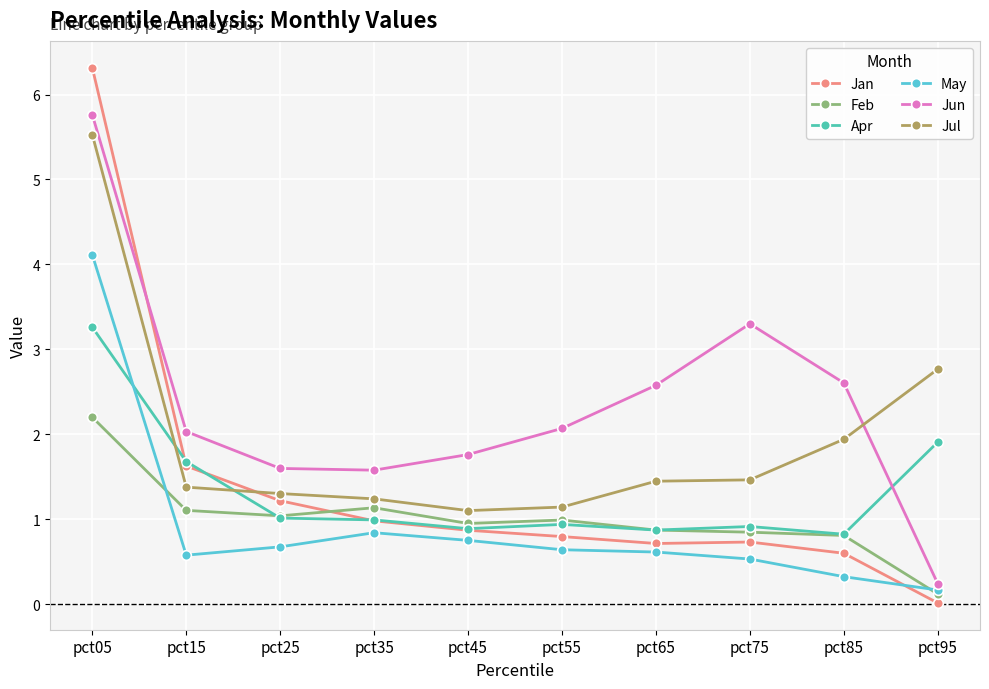

Between which two adjacent categories do May and Feb first intersect?

pct05 and pct15